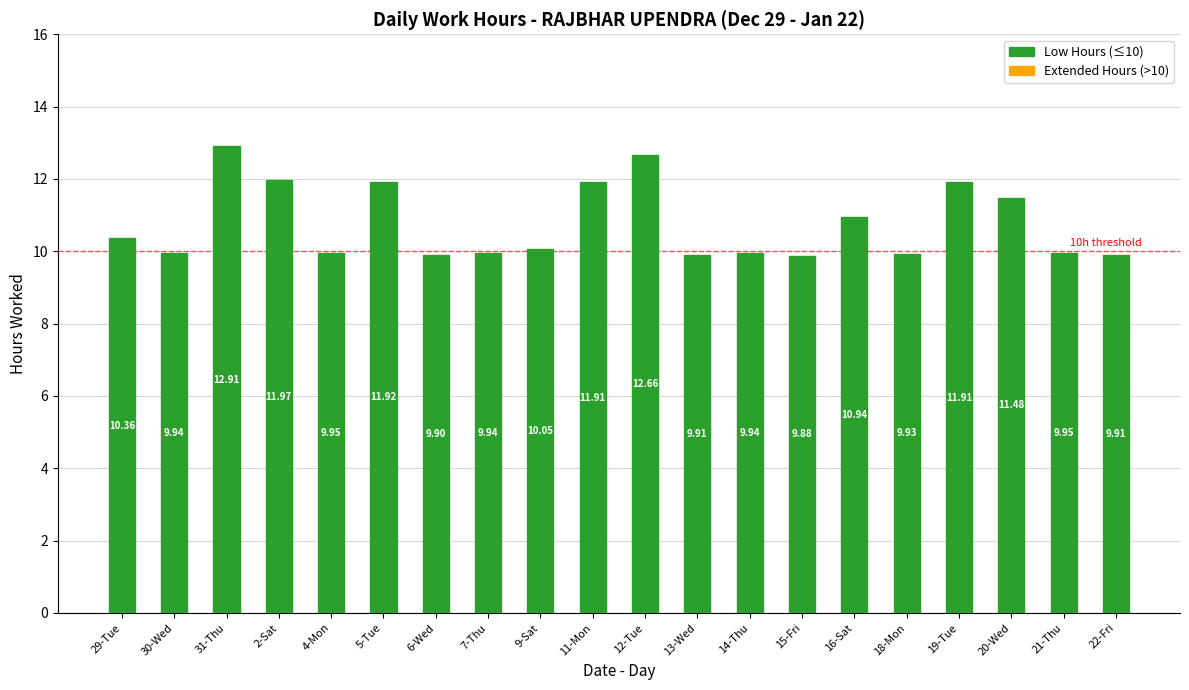

Between 13-Wed and 30-Wed, which is larger?

30-Wed